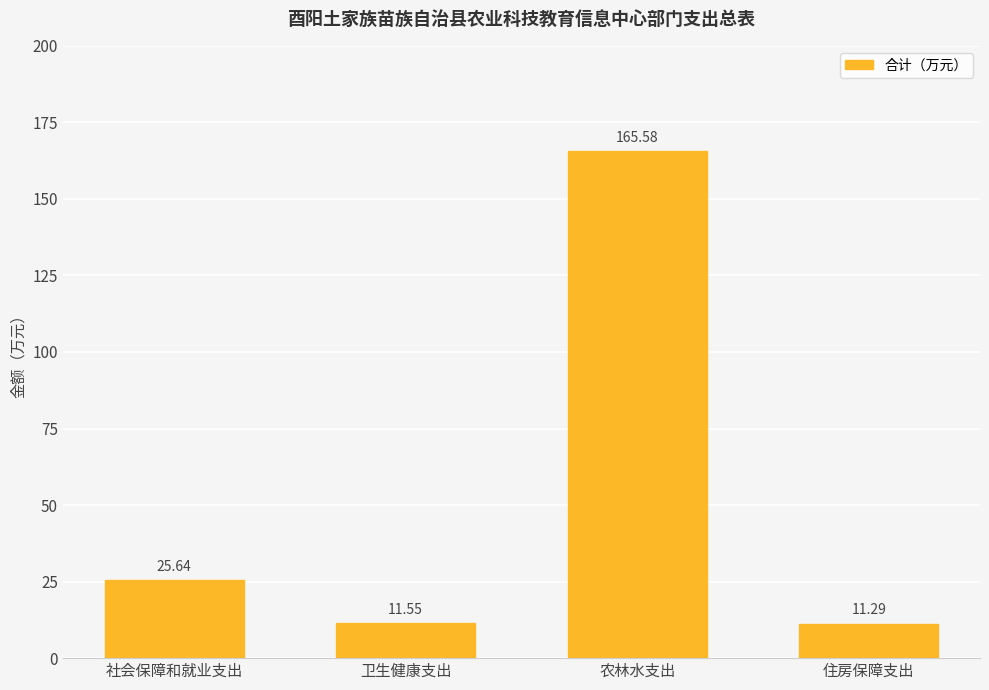

Count the number of categories in the chart.

4